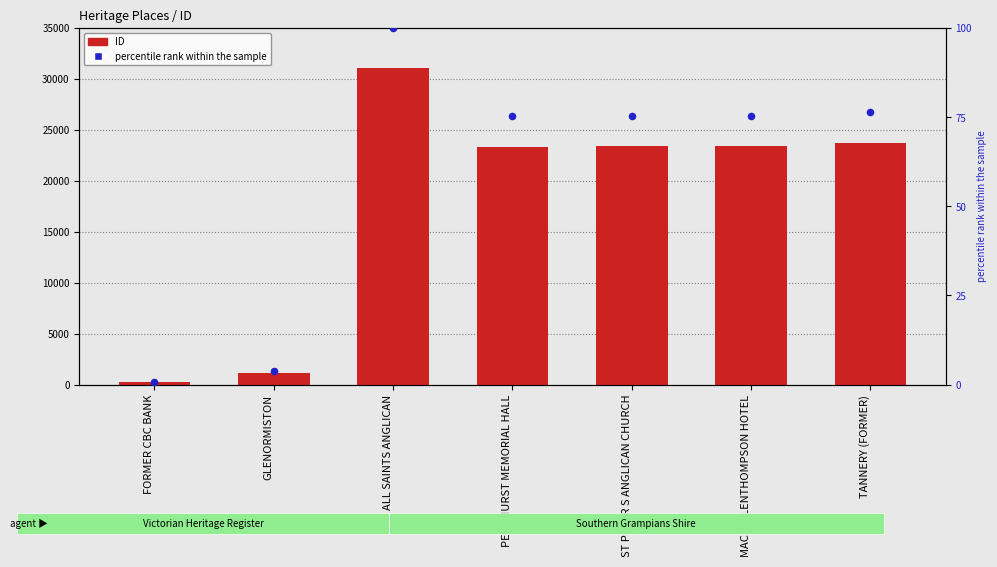

What are all the series names shown in the legend?

ID, percentile rank within the sample